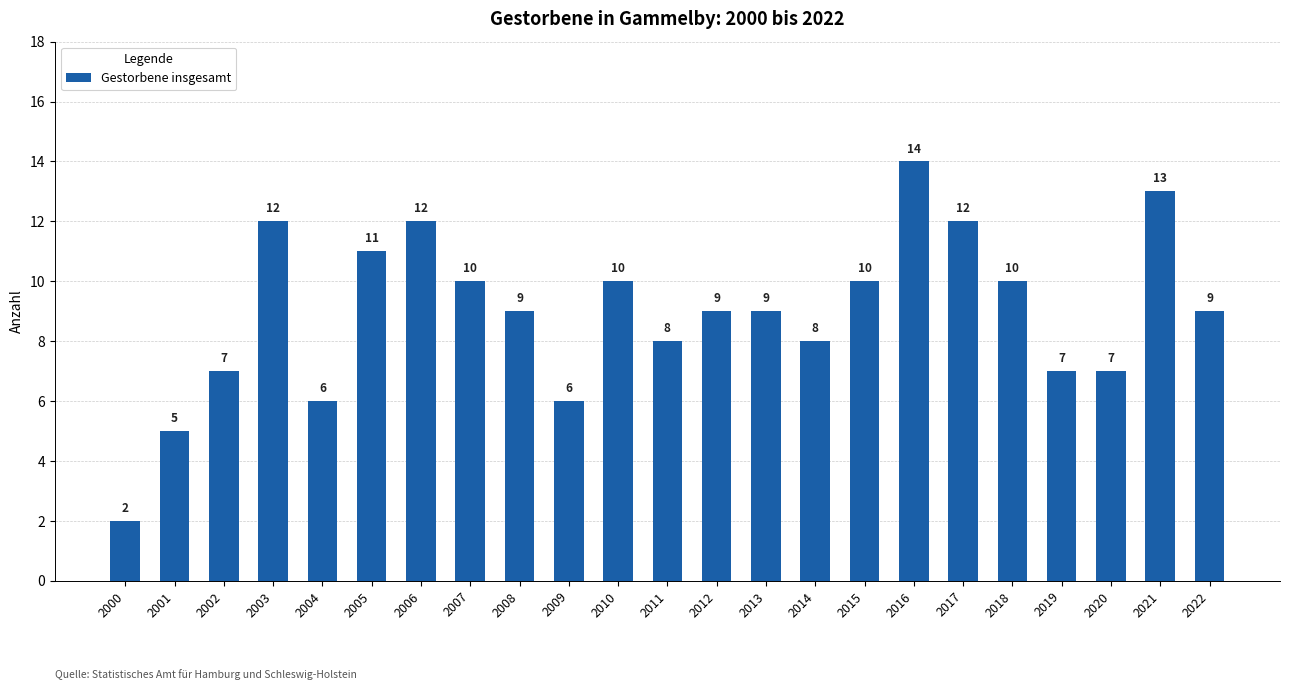

What is the ratio of the value at 2000 to the value at 2002?

0.3